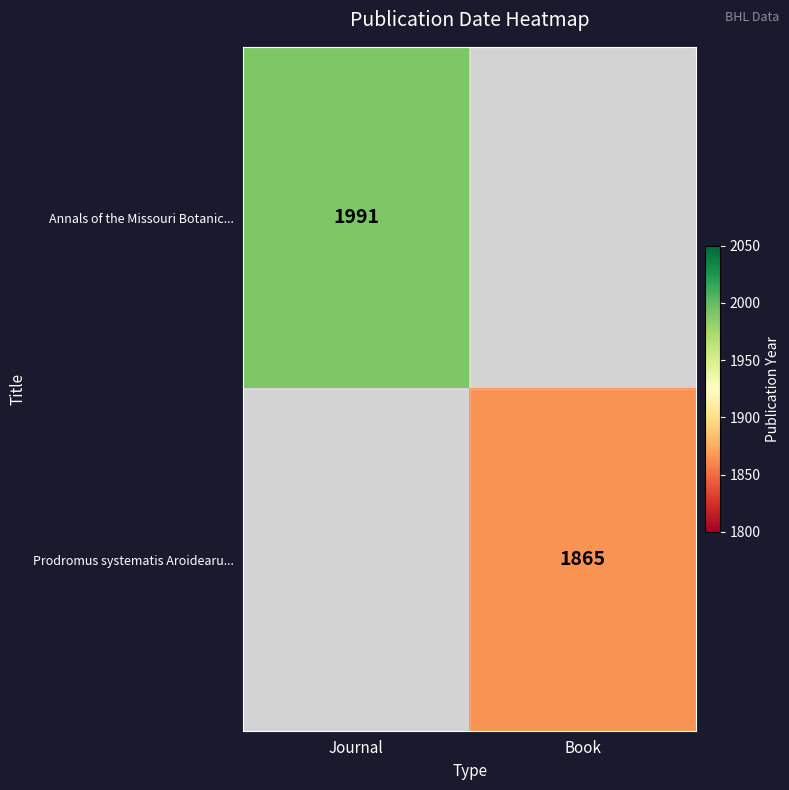

Which has a higher value, Book or Journal?

Journal